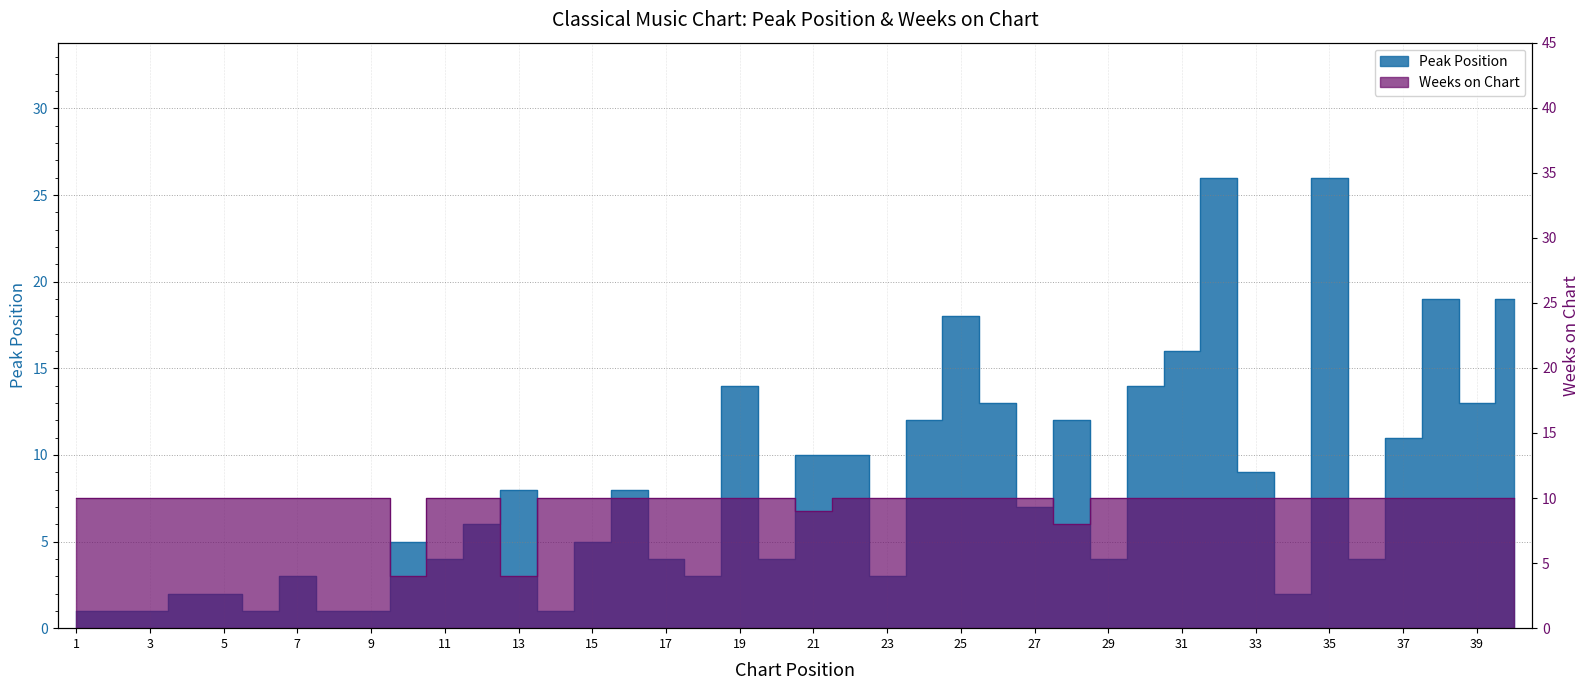

Where do Weeks on Chart and Peak Position first cross each other?

9 and 10